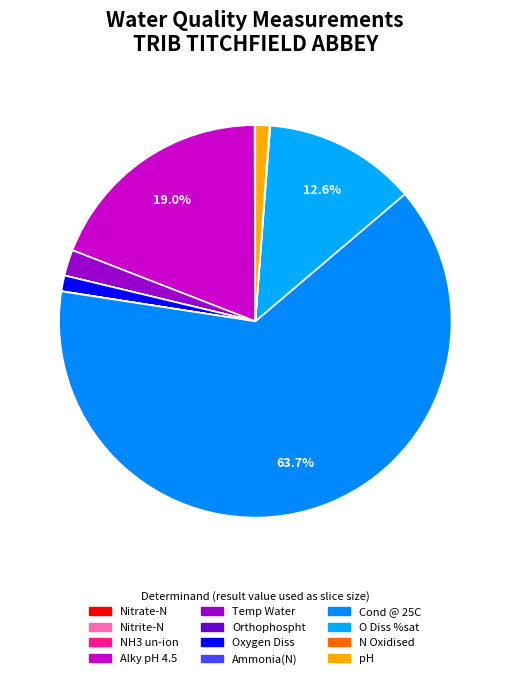

How much of the chart is everything except Alky pH 4.5?

81.0%